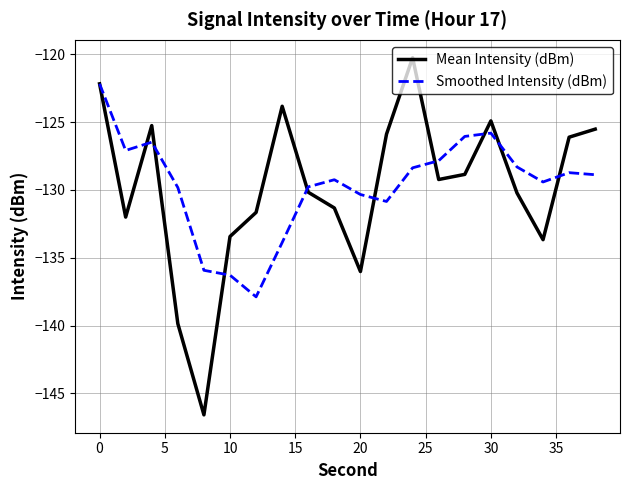

How many values in the Mean Intensity (dBm) series are below -129?

11